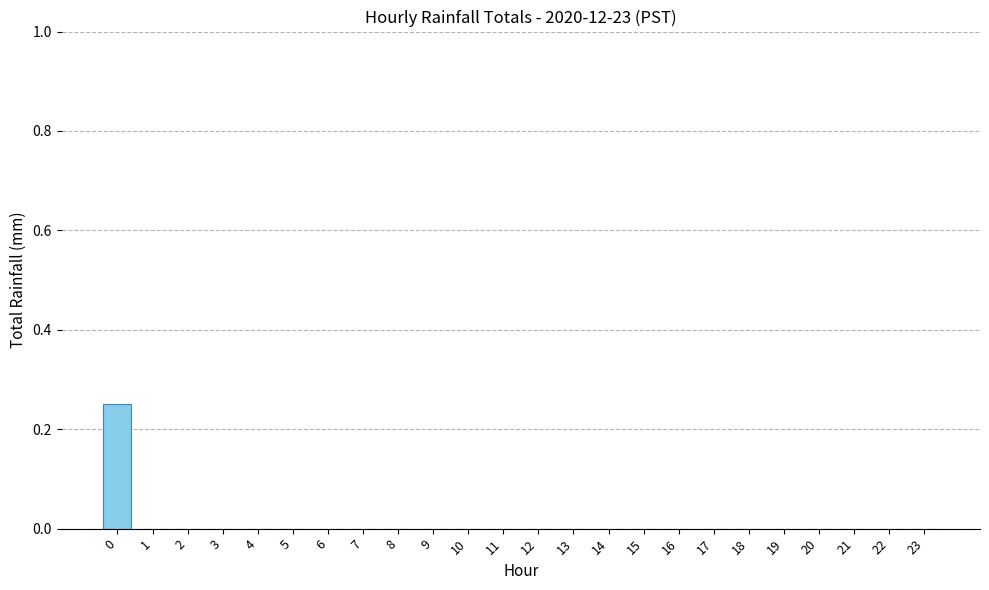

True or false: the data shows -0.2 at 14.

False